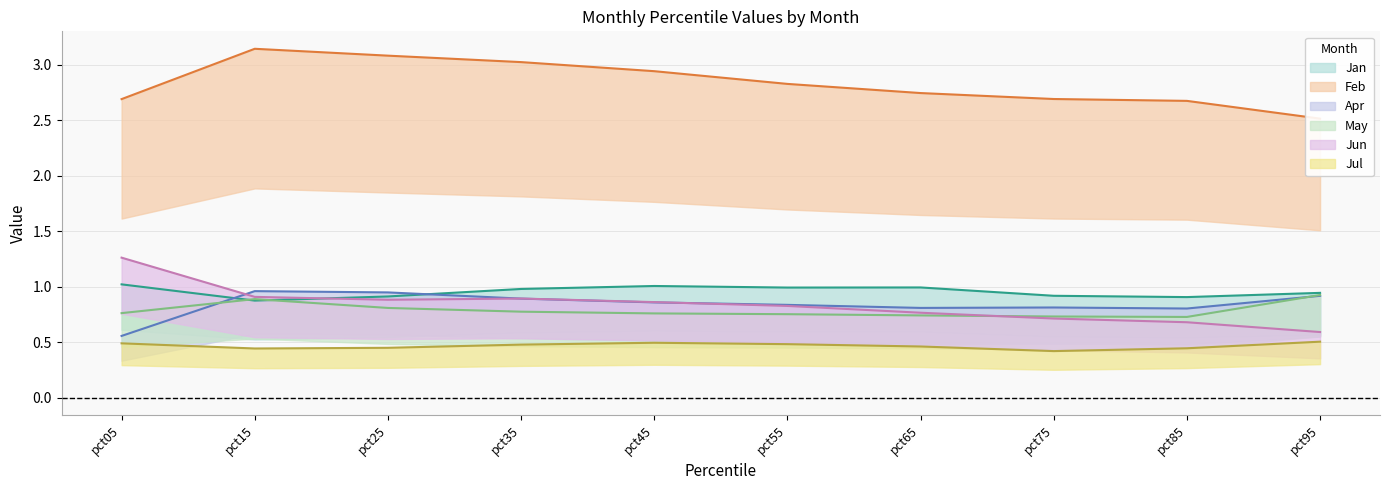

Reading left to right, transcribe all the data shown in this chart.

Jan: 1.0	0.9	0.9	1.0	1.0	1.0	1.0	0.9	0.9	0.9
Feb: 2.7	3.1	3.1	3.0	2.9	2.8	2.7	2.7	2.7	2.5
Apr: 0.6	1.0	0.9	0.9	0.9	0.8	0.8	0.8	0.8	0.9
May: 0.8	0.9	0.8	0.8	0.8	0.8	0.7	0.7	0.7	0.9
Jun: 1.3	0.9	0.9	0.9	0.9	0.8	0.8	0.7	0.7	0.6
Jul: 0.5	0.4	0.5	0.5	0.5	0.5	0.5	0.4	0.4	0.5